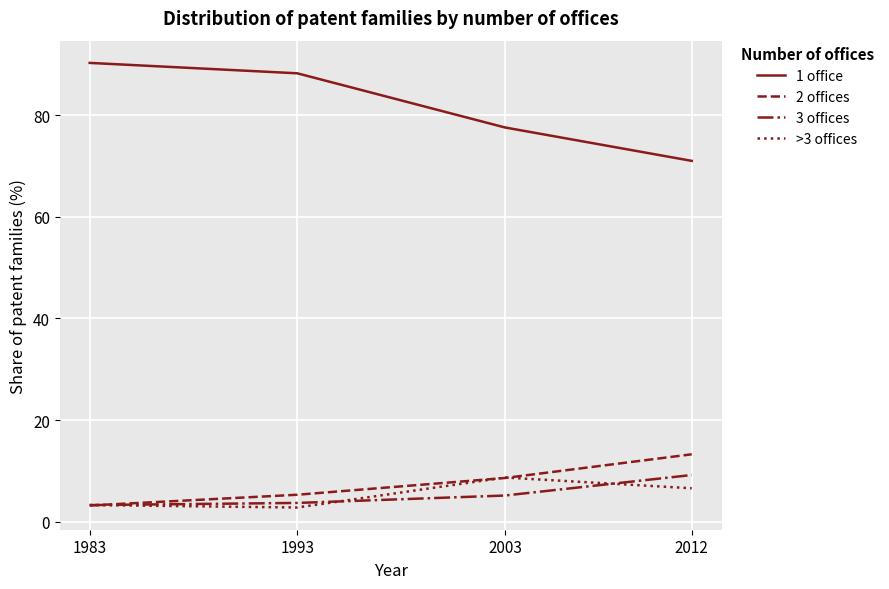

Reading left to right, transcribe all the data shown in this chart.

1 office: 90.3	88.3	77.6	71.0
2 offices: 3.2	5.3	8.6	13.2
3 offices: 3.2	3.7	5.1	9.2
>3 offices: 3.3	2.8	8.7	6.6